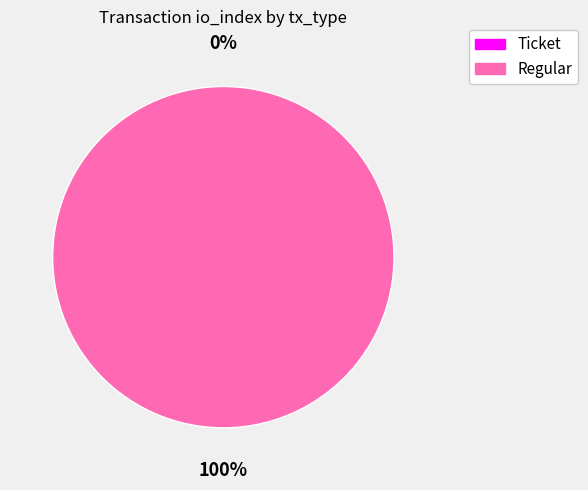

True or false: Regular accounts for 90% of the total.

False